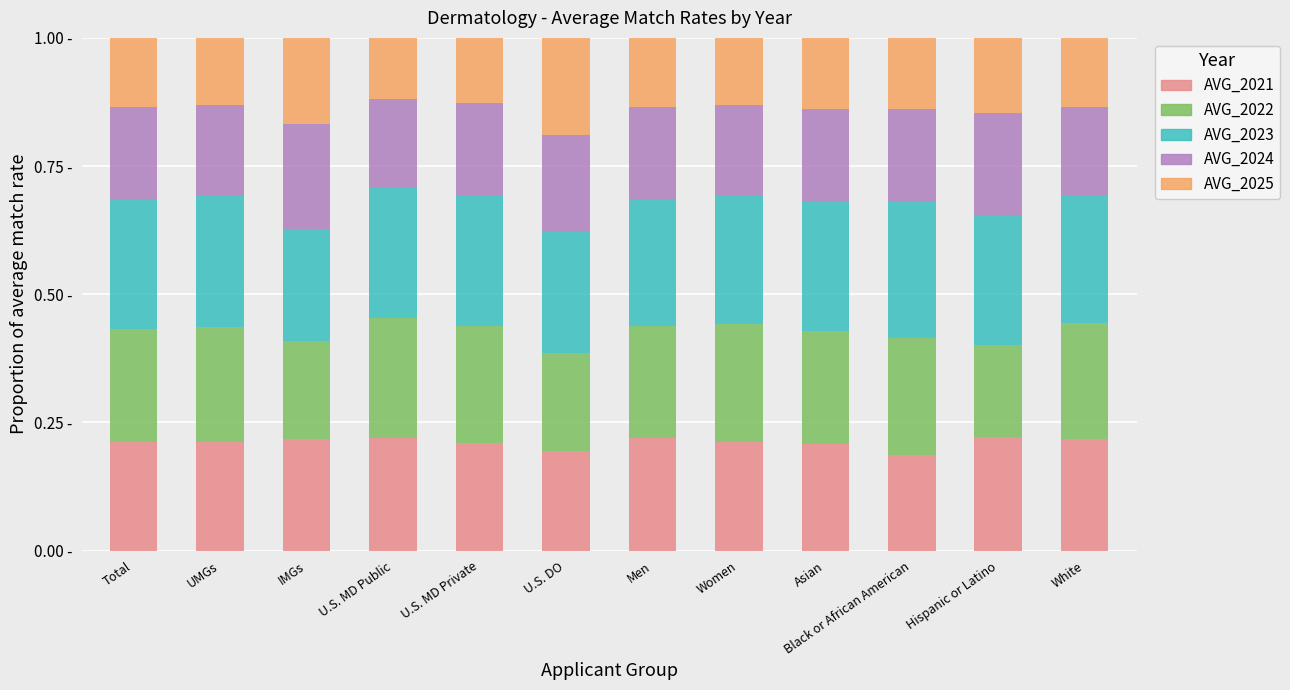

What are all the series names shown in the legend?

AVG_2021, AVG_2022, AVG_2023, AVG_2024, AVG_2025